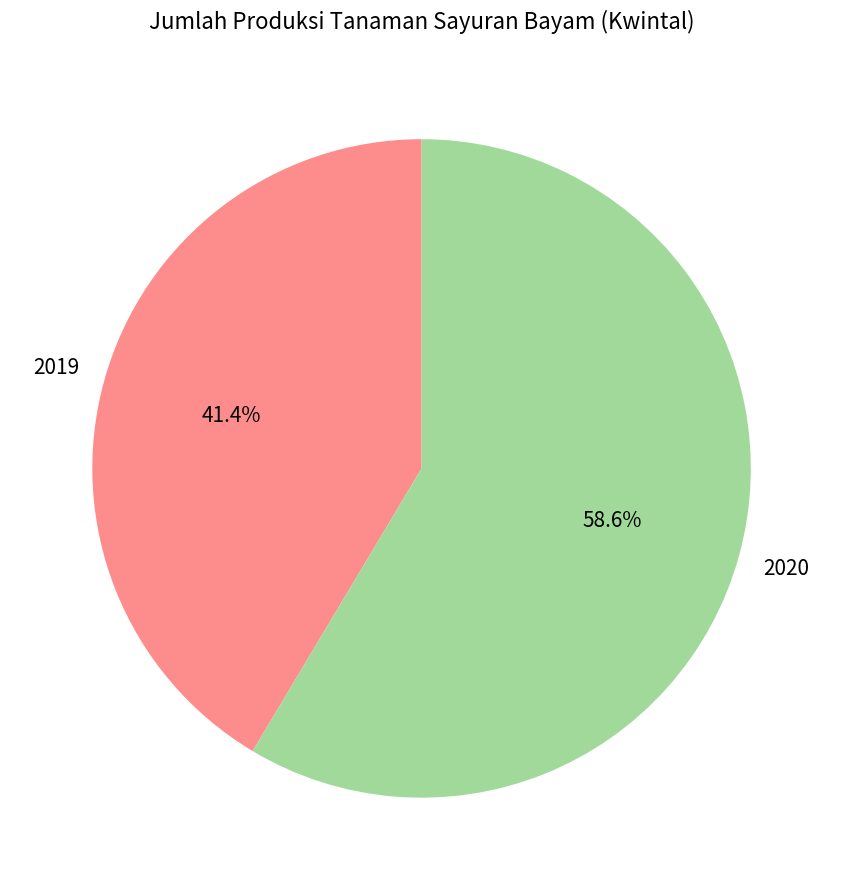

How many slices are in this pie chart?

2